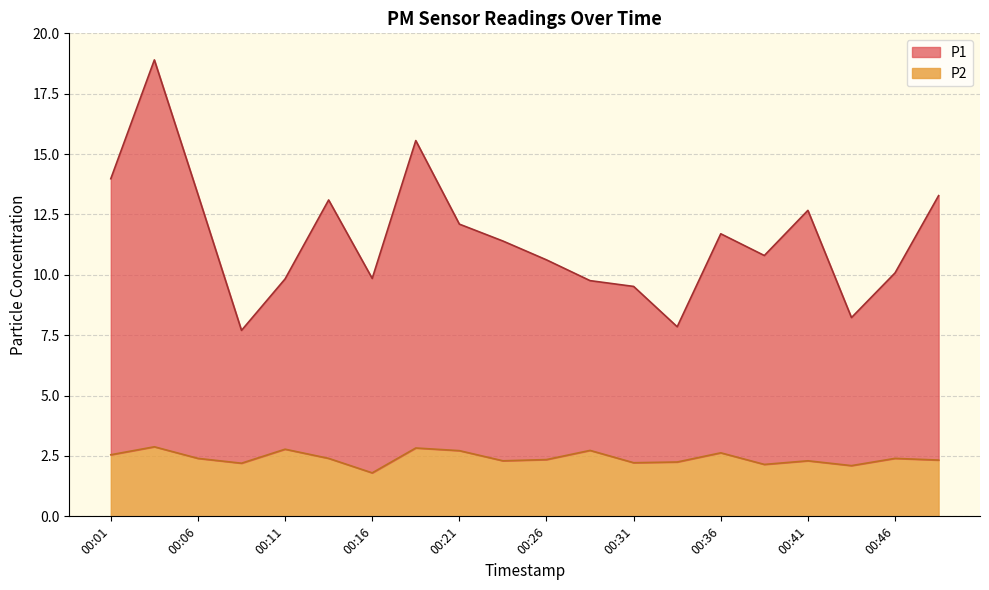

True or false: P1 and P2 intersect in this chart.

False